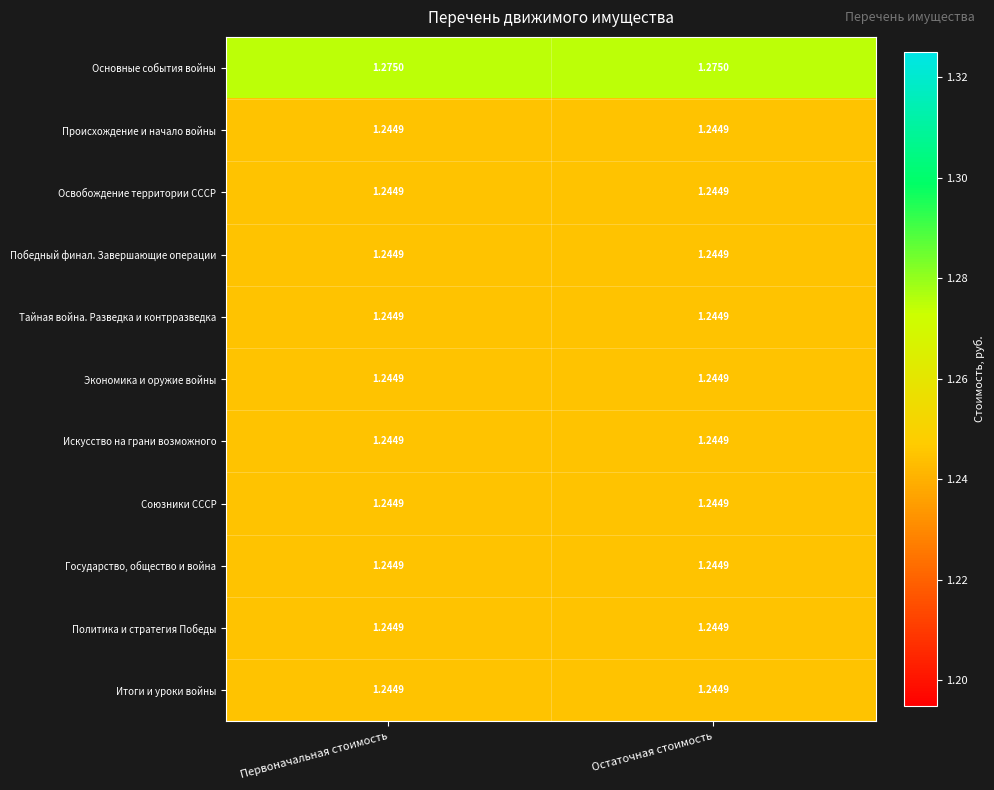

What is the total value across all series at Первоначальная стоимость?

13.7